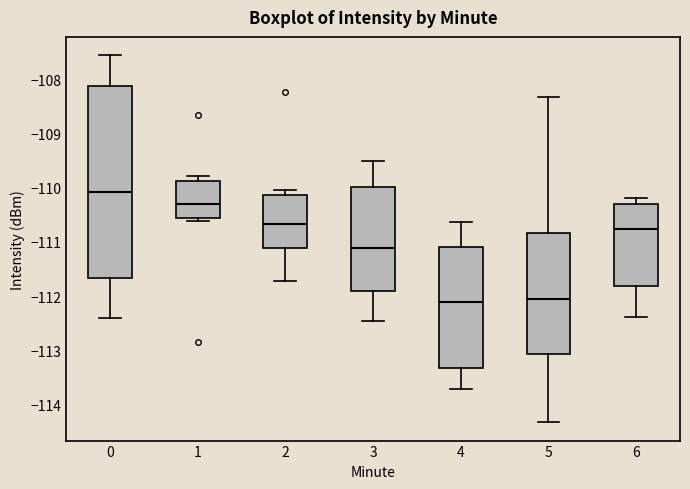

Comparing the boxes themselves (not the whiskers), which one is the tallest?

0